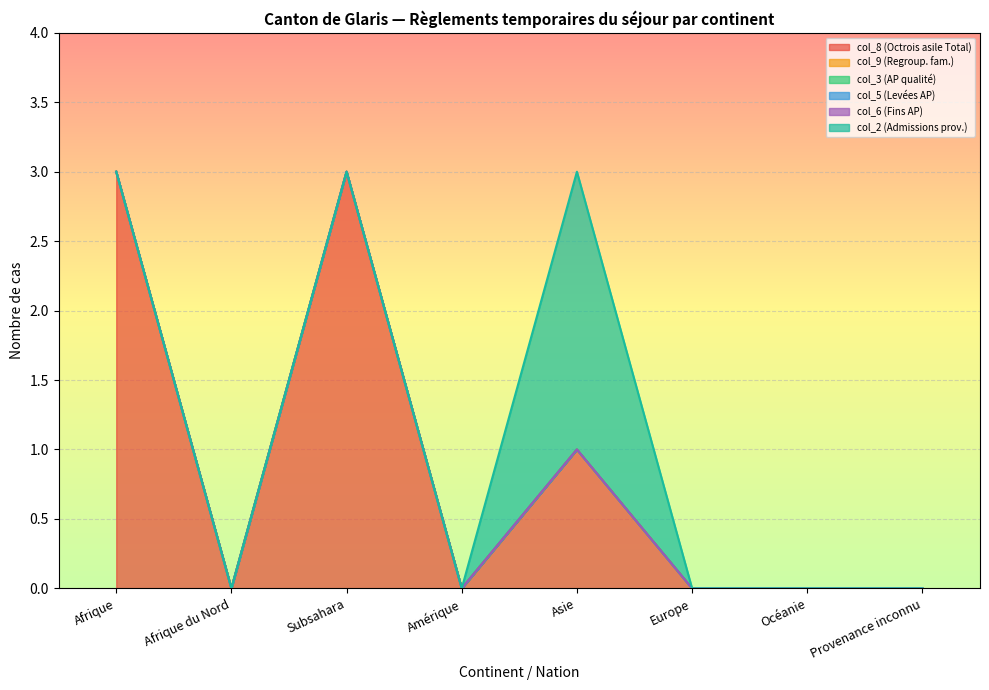

True or false: col_3 (AP qualité) has more than 2 points higher than both neighbors.

False